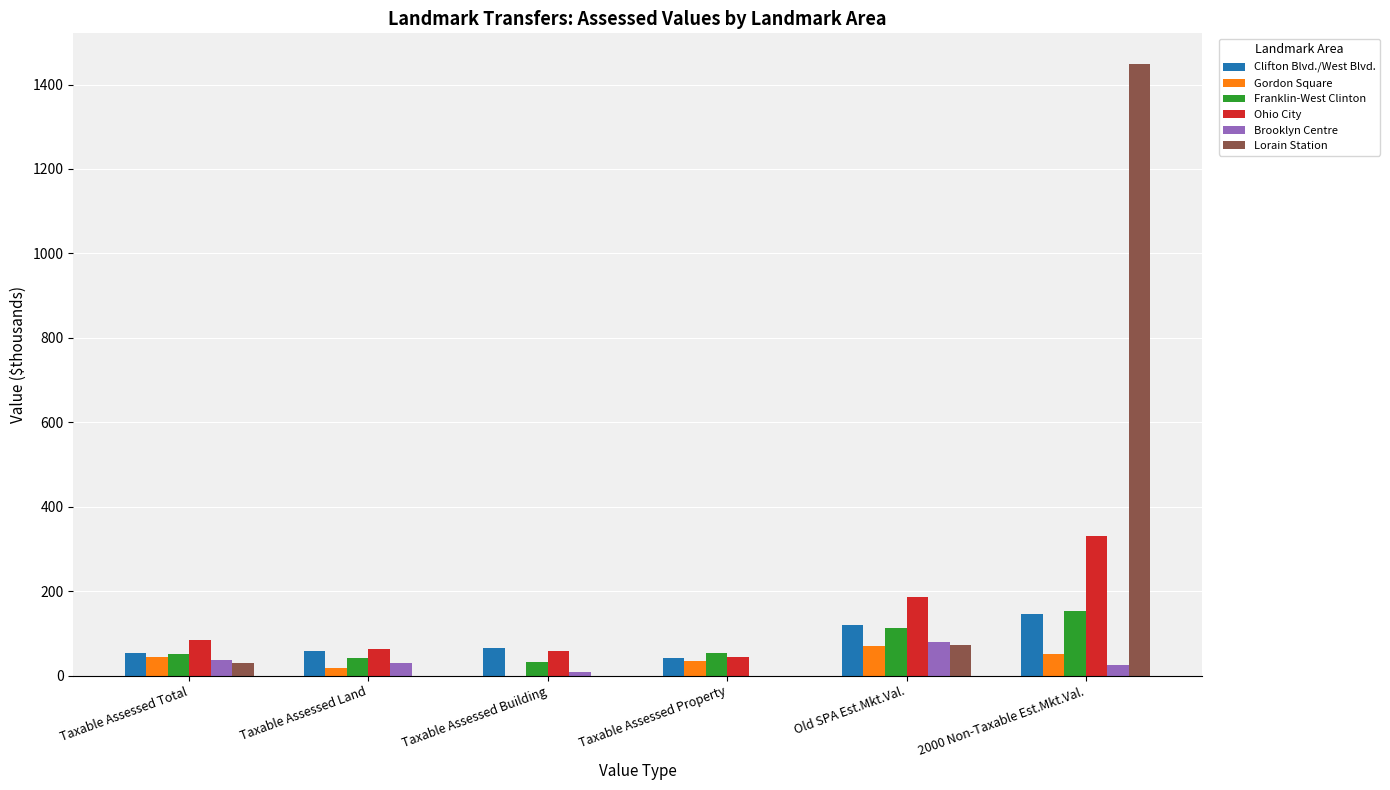

Which series has the largest total across all categories?

Lorain Station